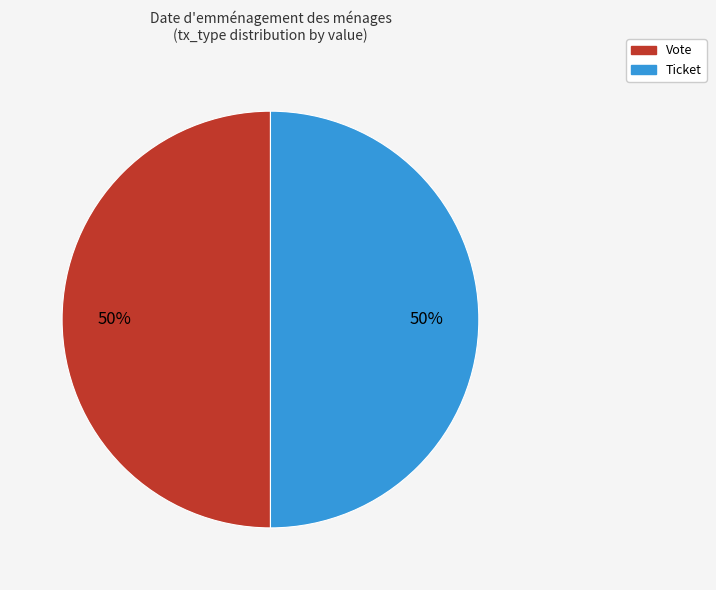

What is the ratio of the value at Ticket to the value at Vote?

1.0